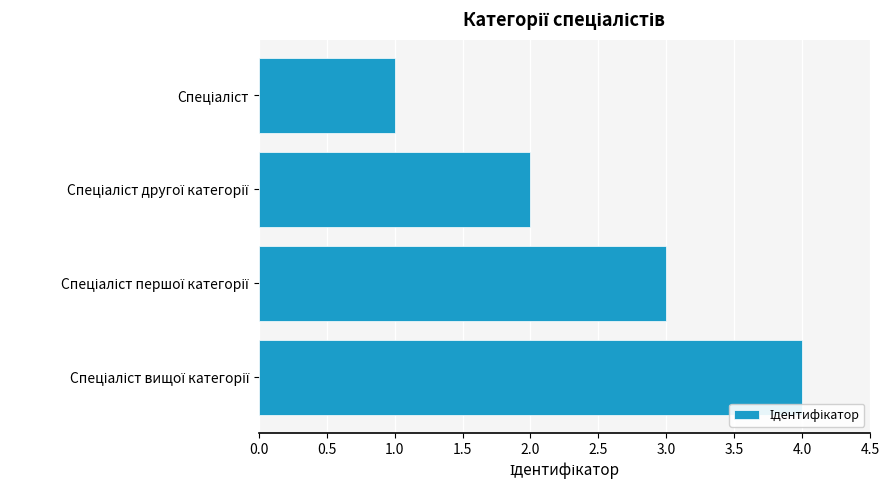

What is the maximum value shown in the chart?

4